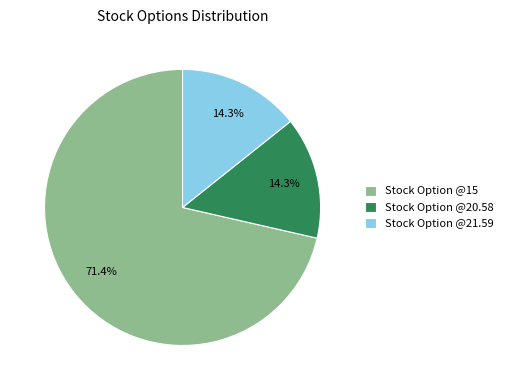

Which slice represents more than half of the pie?

Stock Option @15